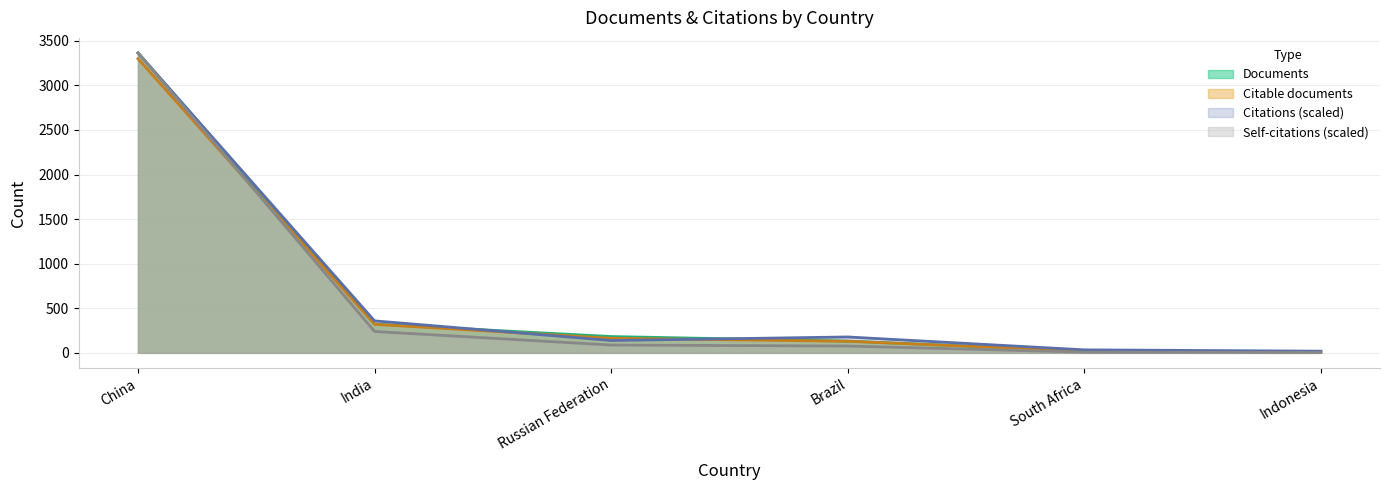

Reading left to right, what are all the values shown in this chart?

Documents: 3365.0	323.0	183.0	132.0	21.0	10.0
Citable documents: 3300.0	320.0	163.0	130.0	21.0	10.0
Citations: 3365.0	358.9	138.7	178.3	33.8	18.7
Self-citations: 3365.0	239.8	87.5	76.5	7.5	4.1